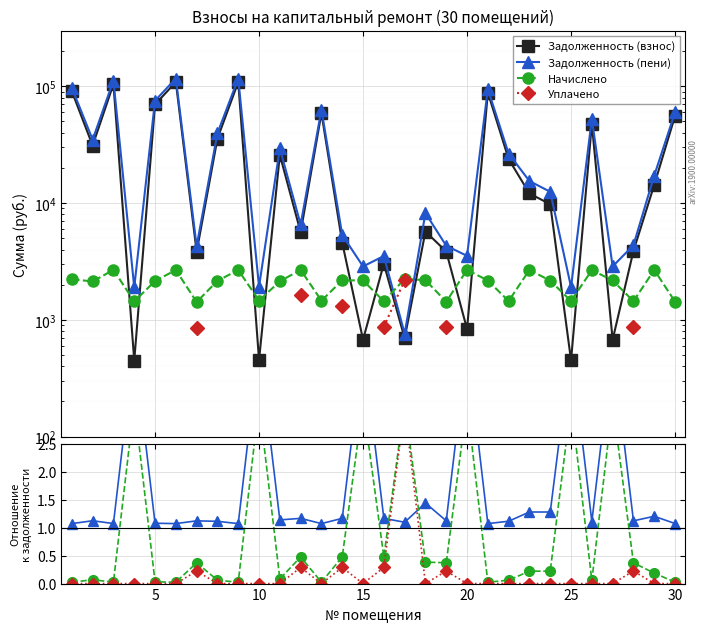

Between 7 and 25, which series saw the biggest shift?

zadolzhennost